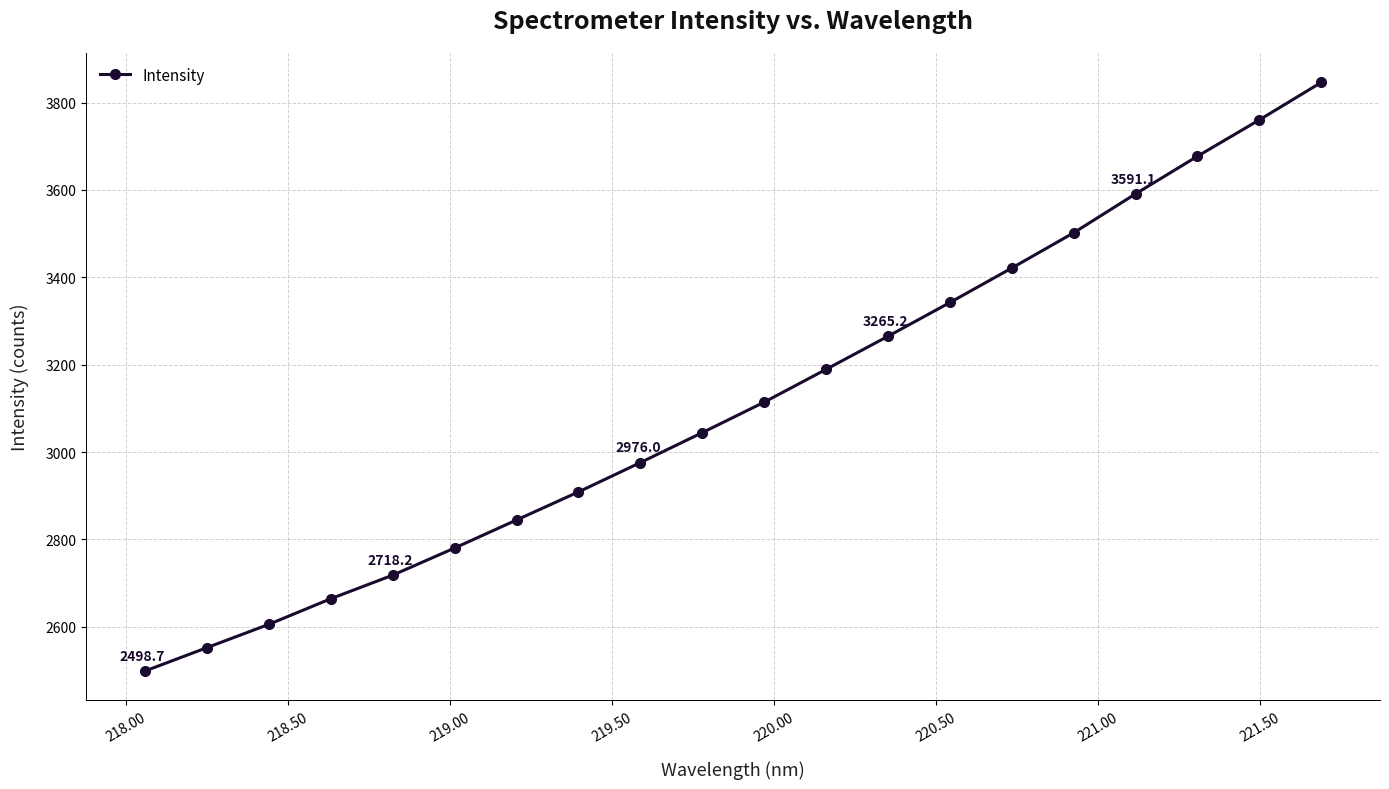

True or false: the data has more than 1 interior local peaks.

False